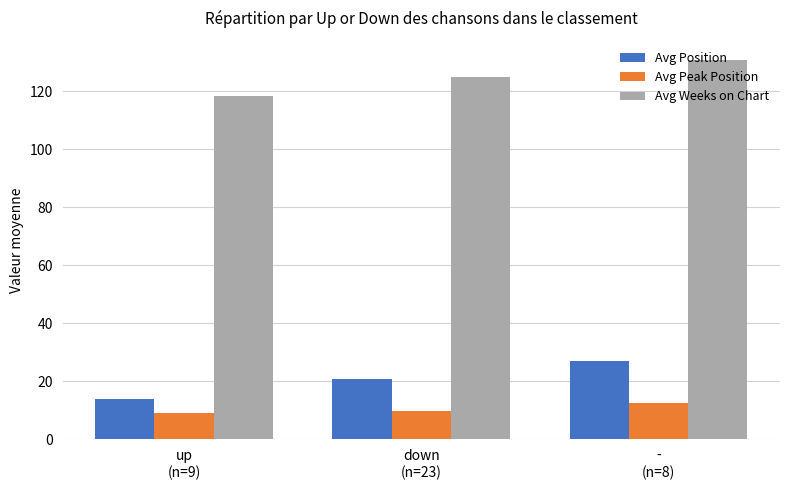

How many series are shown in this chart?

3